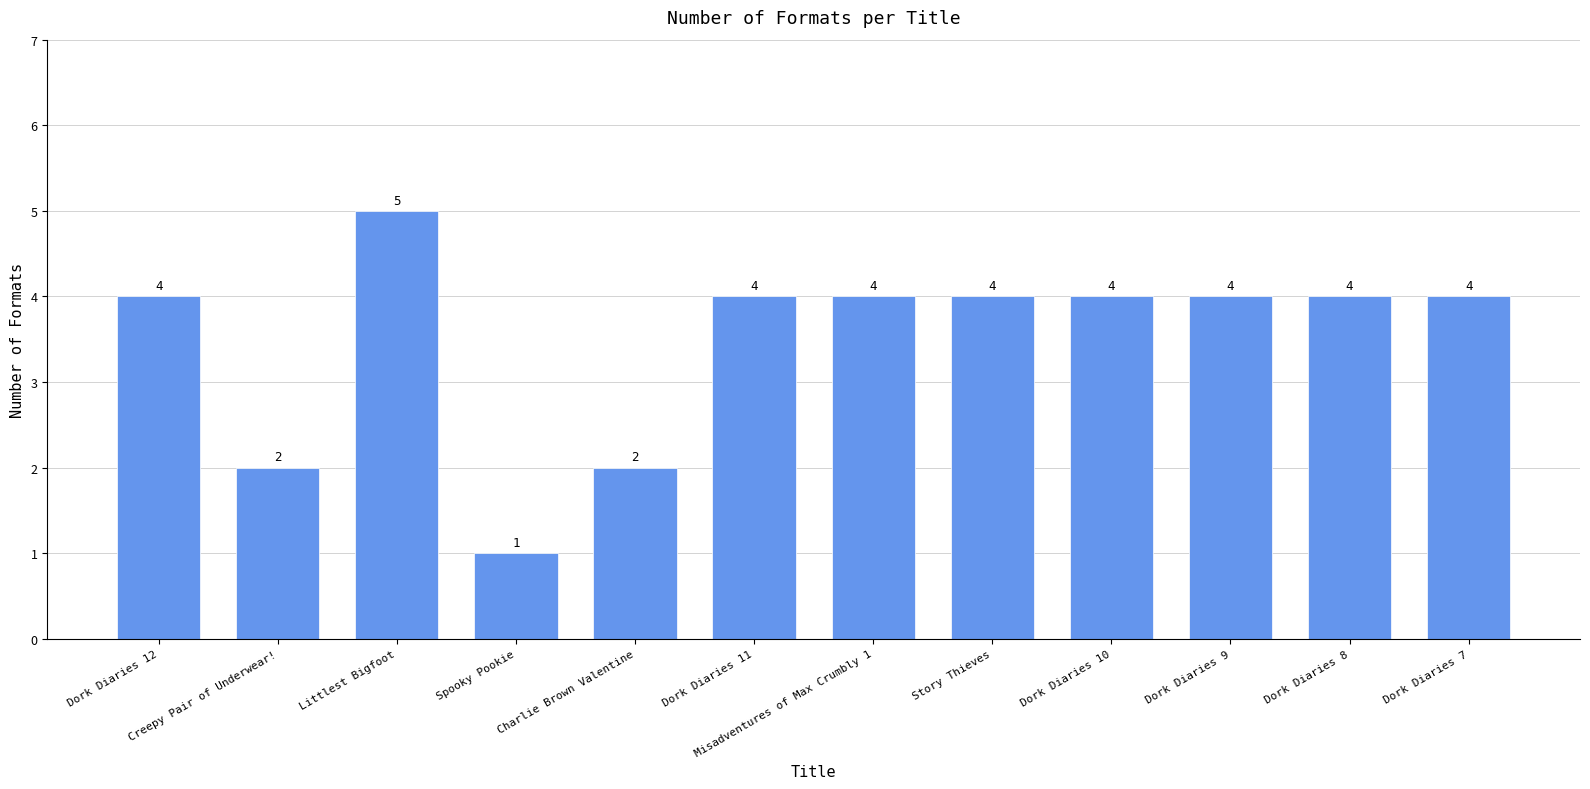

What position from the left is Dork Diaries 10?

9